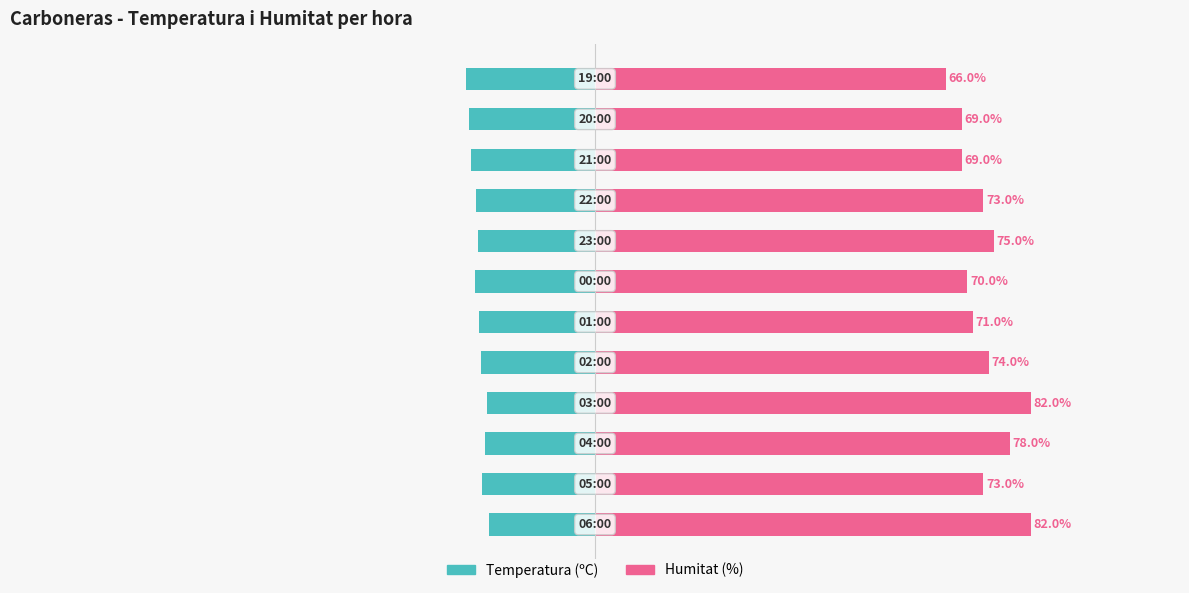

What are all the series names shown in the legend?

Temperatura (ºC), Humitat (%)